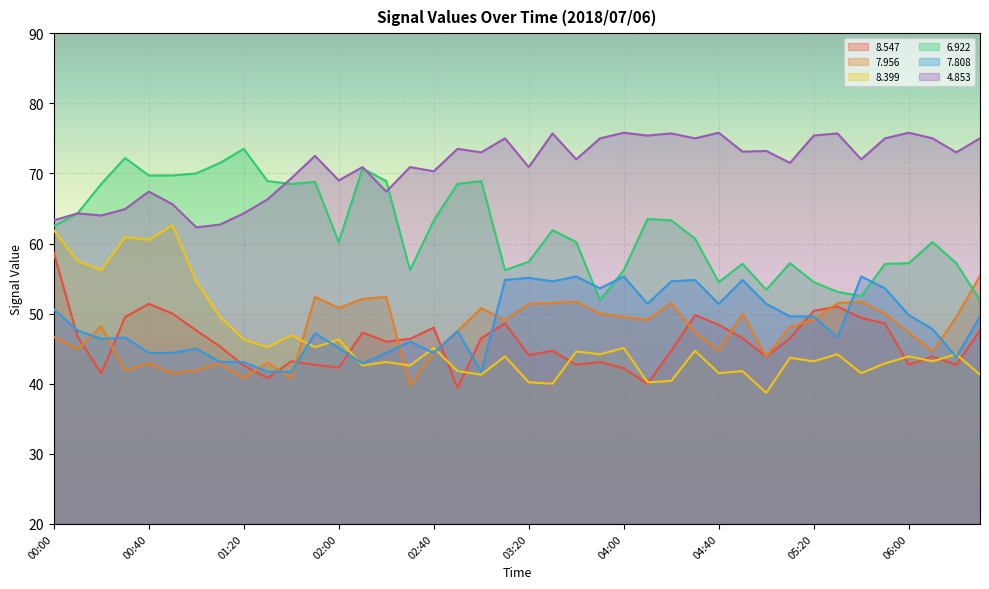

Reading left to right, list all the values displayed in this chart.

  8.547: 00:00=58.7	00:10=46.7	00:20=41.5	00:30=49.5	00:40=51.4	00:50=50.0	01:00=47.6	01:10=45.3	01:20=42.6	01:30=40.8	01:40=43.2	01:50=42.7	02:00=42.3	02:10=47.3	02:20=46.0	02:30=46.4	02:40=48.0	02:50=39.4	03:00=46.5	03:10=48.6	03:20=44.1	03:30=44.7	03:40=42.7	03:50=43.1	04:00=42.2	04:10=40.0	04:20=44.7	04:30=49.8	04:40=48.4	04:50=46.5	05:00=43.9	05:10=46.5	05:20=50.4	05:30=51.0	05:40=49.4	05:50=48.6	06:00=42.7	06:10=43.9	06:20=42.7	06:30=47.6
  7.956: 00:00=46.7	00:10=44.9	00:20=48.2	00:30=41.9	00:40=42.9	00:50=41.5	01:00=41.9	01:10=42.9	01:20=40.8	01:30=43.0	01:40=40.8	01:50=52.4	02:00=50.8	02:10=52.1	02:20=52.4	02:30=39.7	02:40=44.4	02:50=47.5	03:00=50.8	03:10=49.0	03:20=51.4	03:30=51.5	03:40=51.7	03:50=50.0	04:00=49.5	04:10=49.1	04:20=51.5	04:30=47.3	04:40=44.7	04:50=50.0	05:00=43.9	05:10=48.1	05:20=49.1	05:30=51.5	05:40=51.7	05:50=50.0	06:00=47.3	06:10=44.6	06:20=49.5	06:30=55.4
  8.399: 00:00=61.9	00:10=57.5	00:20=56.2	00:30=60.9	00:40=60.5	00:50=62.6	01:00=54.6	01:10=49.5	01:20=46.3	01:30=45.2	01:40=46.9	01:50=45.2	02:00=46.3	02:10=42.6	02:20=43.1	02:30=42.6	02:40=45.1	02:50=41.8	03:00=41.3	03:10=43.9	03:20=40.2	03:30=40.0	03:40=44.6	03:50=44.2	04:00=45.1	04:10=40.2	04:20=40.4	04:30=44.7	04:40=41.5	04:50=41.8	05:00=38.7	05:10=43.7	05:20=43.2	05:30=44.2	05:40=41.5	05:50=42.9	06:00=43.9	06:10=43.2	06:20=44.2	06:30=41.3
  6.922: 00:00=62.5	00:10=64.3	00:20=68.5	00:30=72.2	00:40=69.7	00:50=69.7	01:00=70.0	01:10=71.5	01:20=73.5	01:30=68.9	01:40=68.5	01:50=68.8	02:00=60.2	02:10=70.7	02:20=68.9	02:30=56.2	02:40=63.3	02:50=68.5	03:00=68.9	03:10=56.2	03:20=57.4	03:30=61.9	03:40=60.2	03:50=51.9	04:00=56.2	04:10=63.5	04:20=63.3	04:30=60.7	04:40=54.5	04:50=57.1	05:00=53.4	05:10=57.2	05:20=54.5	05:30=53.1	05:40=52.5	05:50=57.1	06:00=57.2	06:10=60.2	06:20=57.2	06:30=51.9
  7.808: 00:00=50.6	00:10=47.6	00:20=46.4	00:30=46.6	00:40=44.4	00:50=44.4	01:00=45.0	01:10=43.1	01:20=43.1	01:30=41.7	01:40=41.7	01:50=47.2	02:00=45.1	02:10=42.9	02:20=44.4	02:30=46.0	02:40=44.4	02:50=47.5	03:00=41.7	03:10=54.8	03:20=55.1	03:30=54.6	03:40=55.3	03:50=53.6	04:00=55.3	04:10=51.4	04:20=54.6	04:30=54.8	04:40=51.4	04:50=54.8	05:00=51.4	05:10=49.6	05:20=49.6	05:30=46.6	05:40=55.3	05:50=53.6	06:00=49.8	06:10=47.8	06:20=43.8	06:30=49.6
  4.853: 00:00=63.3	00:10=64.3	00:20=64.0	00:30=64.9	00:40=67.4	00:50=65.6	01:00=62.3	01:10=62.7	01:20=64.3	01:30=66.3	01:40=69.3	01:50=72.5	02:00=69.0	02:10=70.9	02:20=67.4	02:30=70.9	02:40=70.3	02:50=73.5	03:00=73.0	03:10=75.0	03:20=70.9	03:30=75.7	03:40=72.0	03:50=75.0	04:00=75.8	04:10=75.4	04:20=75.7	04:30=75.0	04:40=75.8	04:50=73.1	05:00=73.2	05:10=71.5	05:20=75.4	05:30=75.7	05:40=72.0	05:50=75.0	06:00=75.8	06:10=75.0	06:20=73.0	06:30=75.0